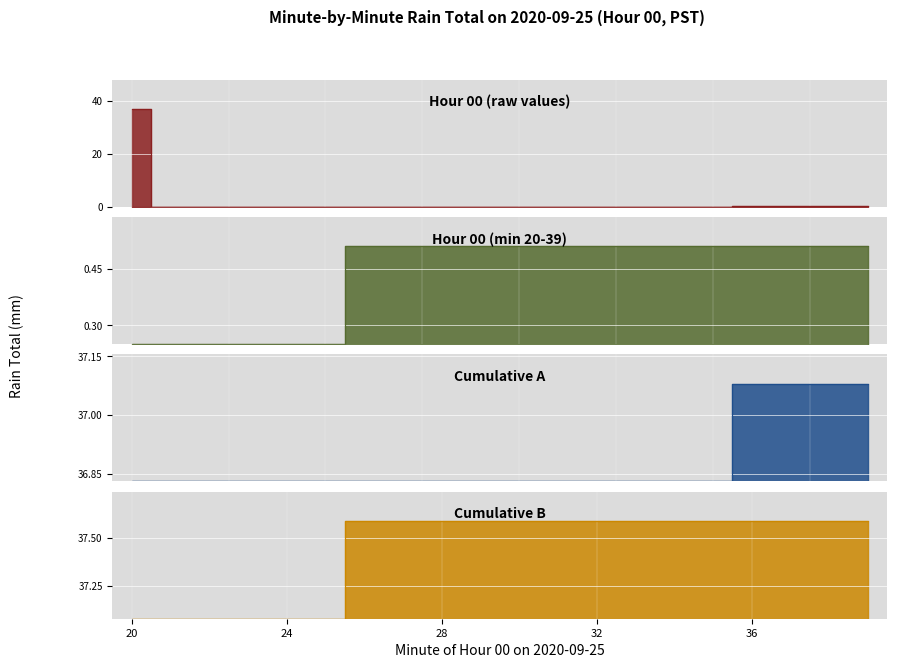

Which series has the largest total across all categories?

Cumulative B